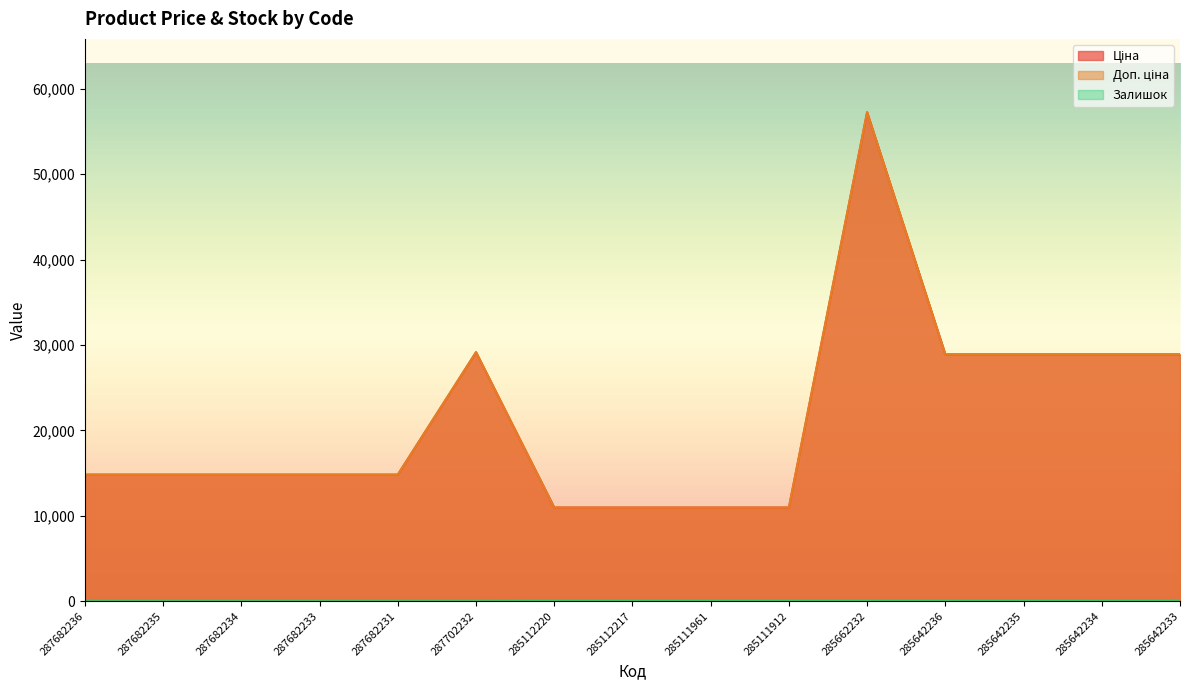

What is the difference between the maximum and minimum values in the Доп. ціна series?

46293.6